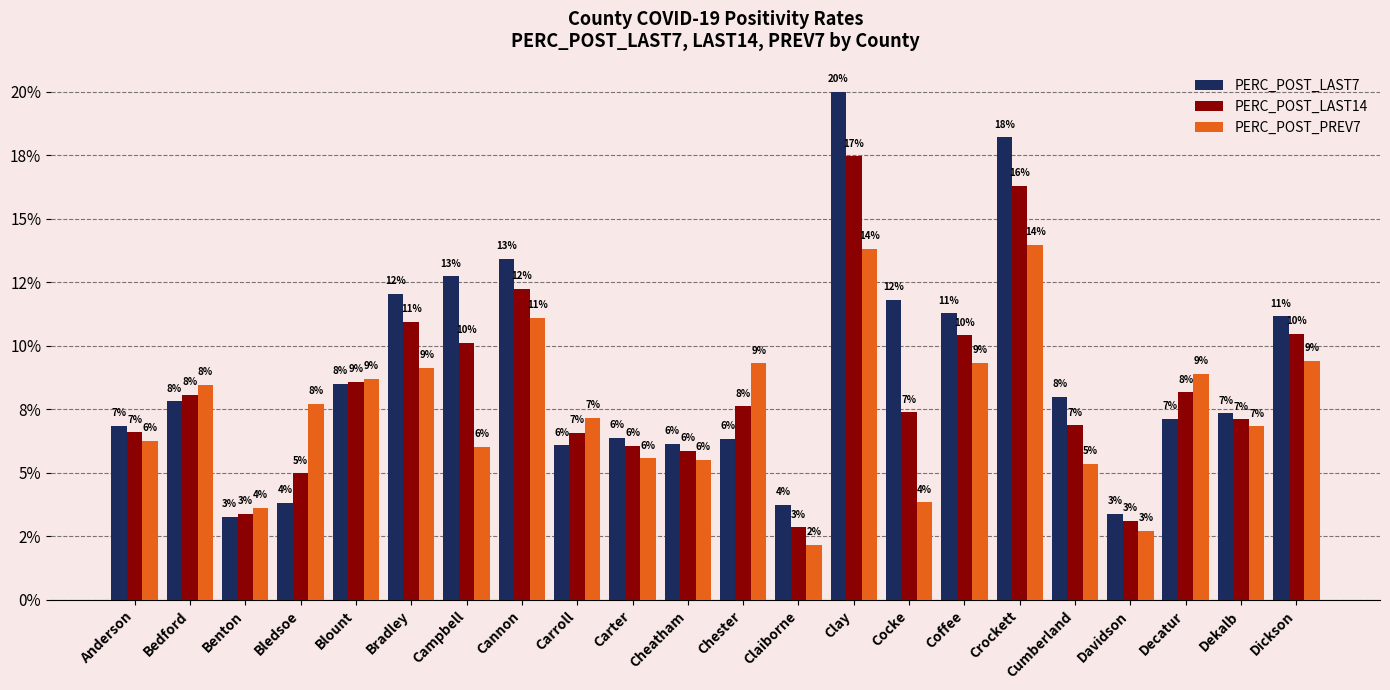

What are all the series names shown in the legend?

PERC_POST_LAST7, PERC_POST_LAST14, PERC_POST_PREV7